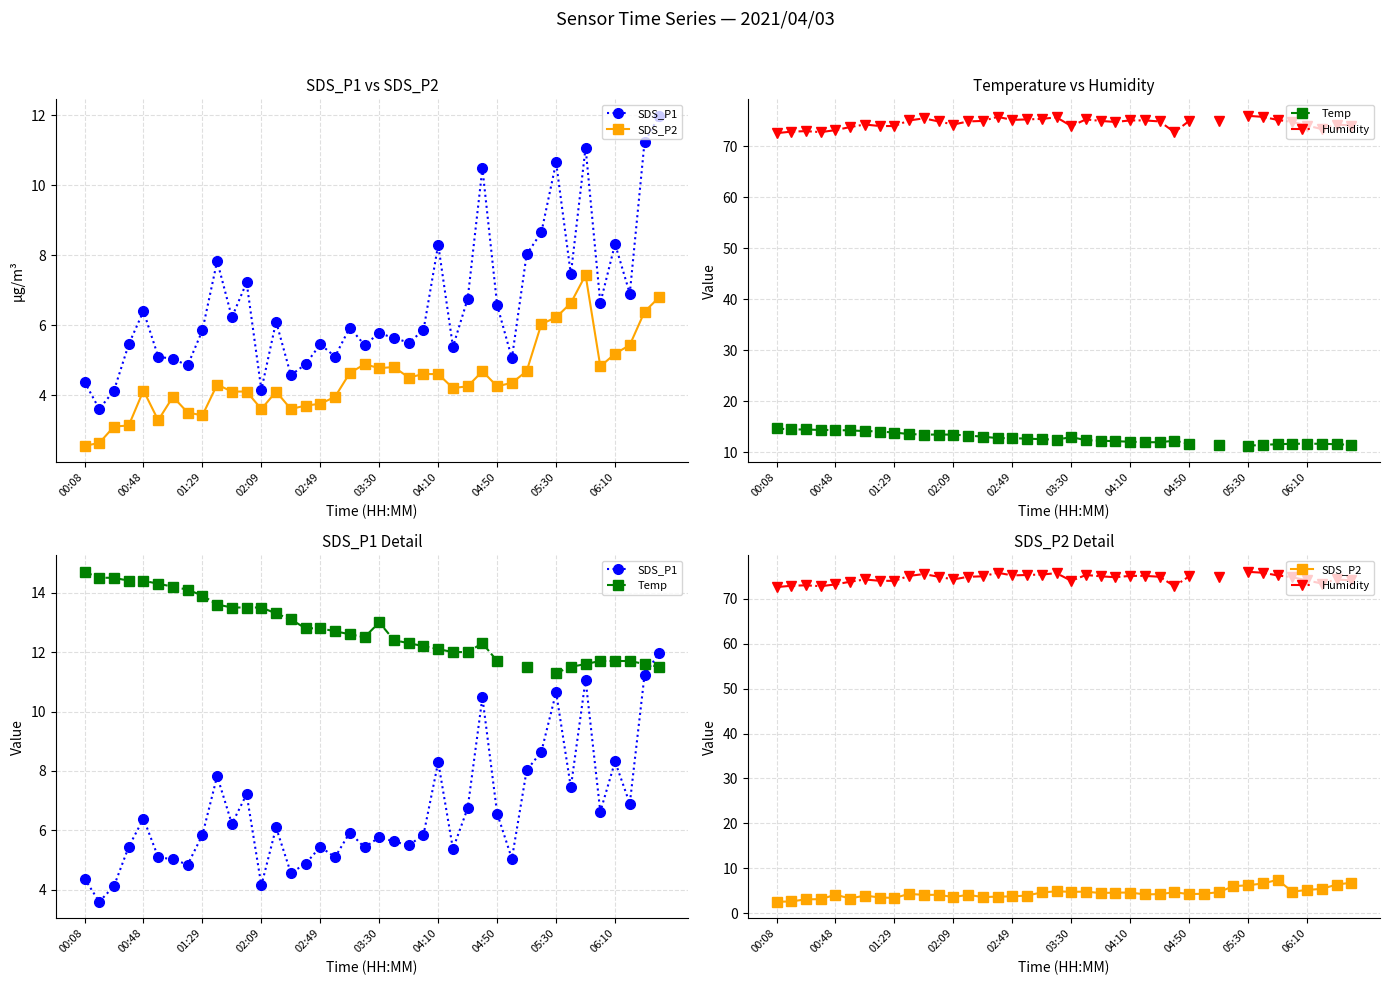

At how many categories does at least one series exceed 11?

38